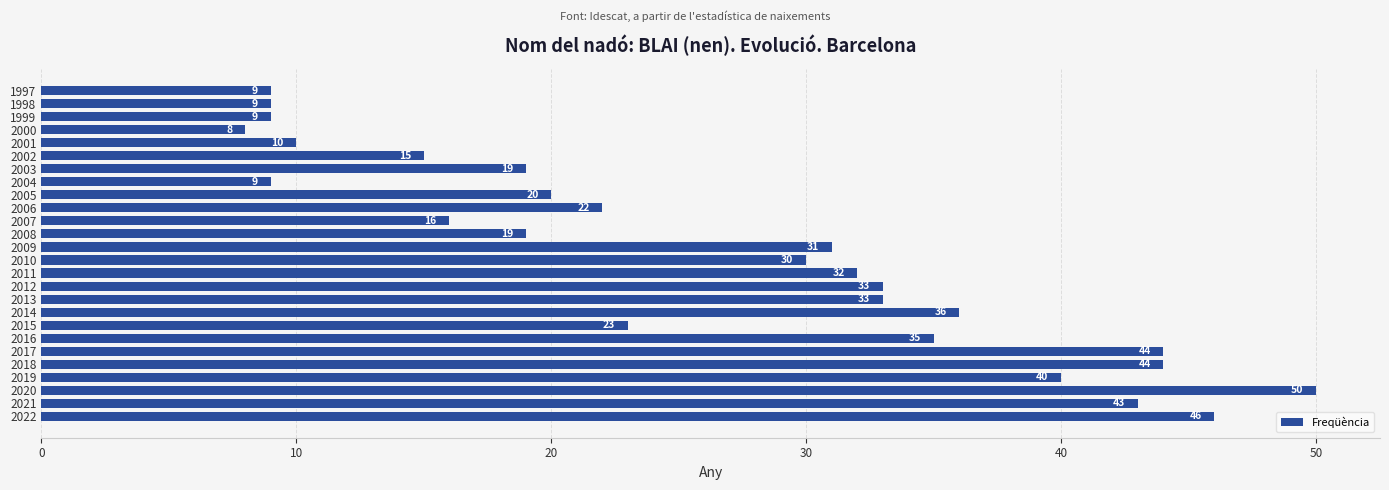

What is the difference between the maximum and second lowest values?

41